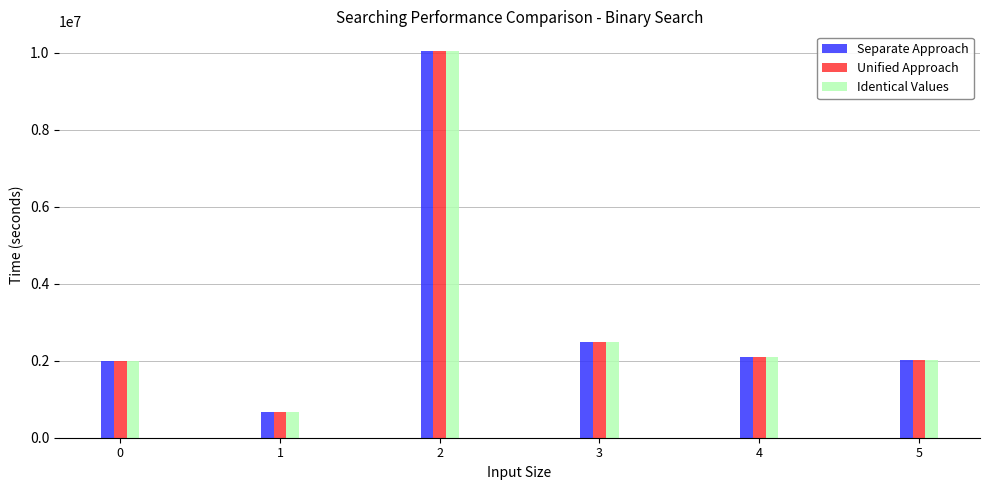

Which label corresponds to the smallest value in the chart?

1